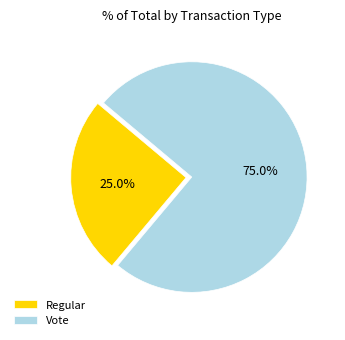

To the nearest percent, what percentage of the pie is Vote?

75%